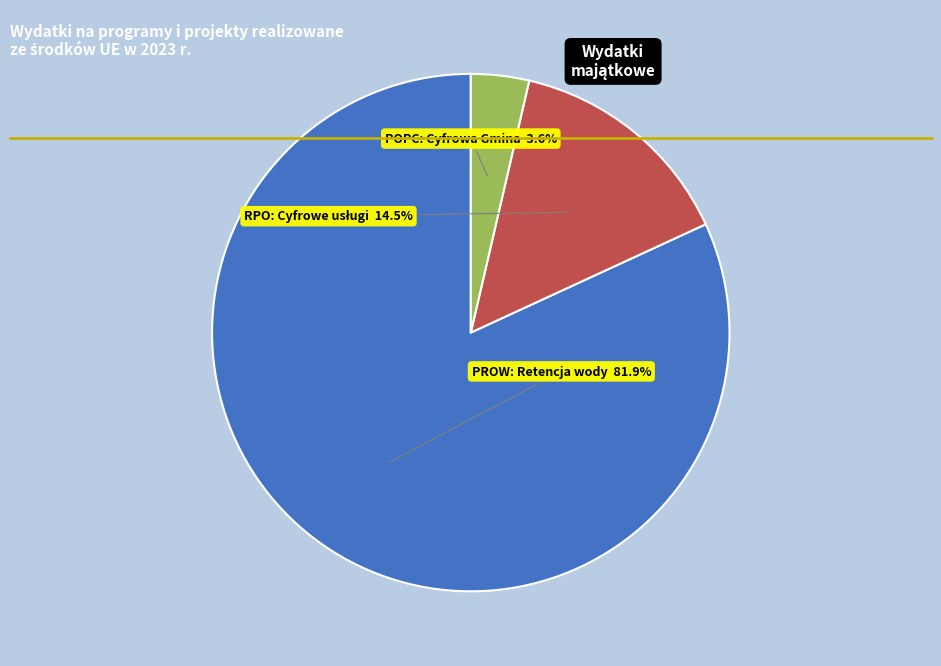

Is there a majority slice in this chart?

Yes